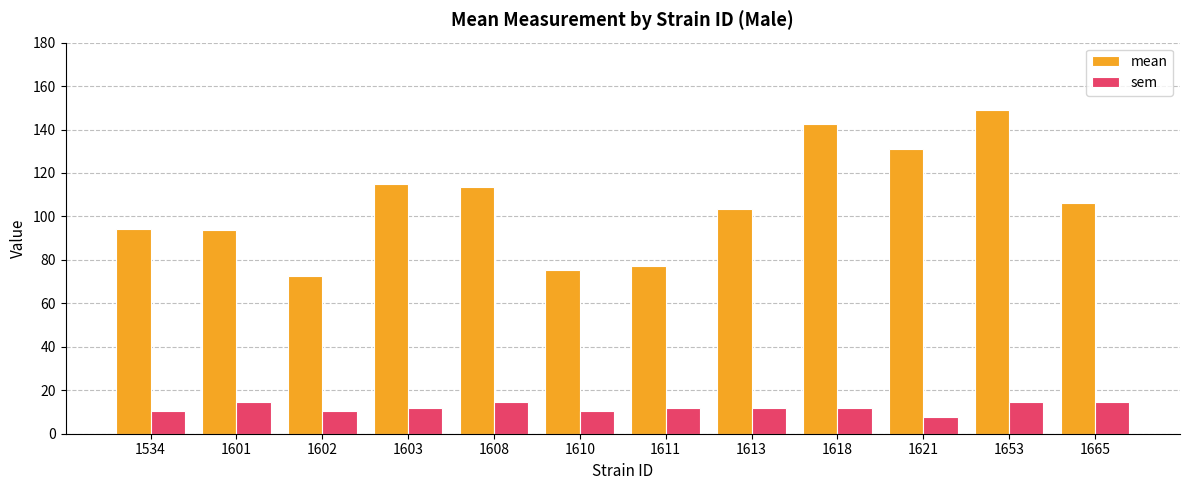

Is it true that mean equals 103.8 at 1602?

False